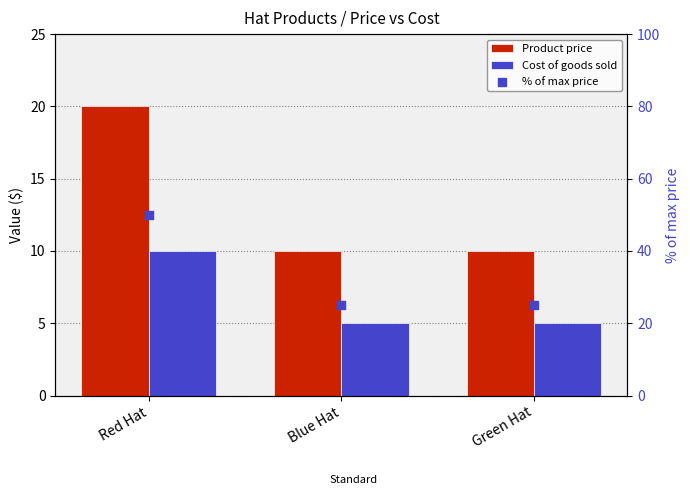

Which series contains the lowest Y value?

Cost of goods sold